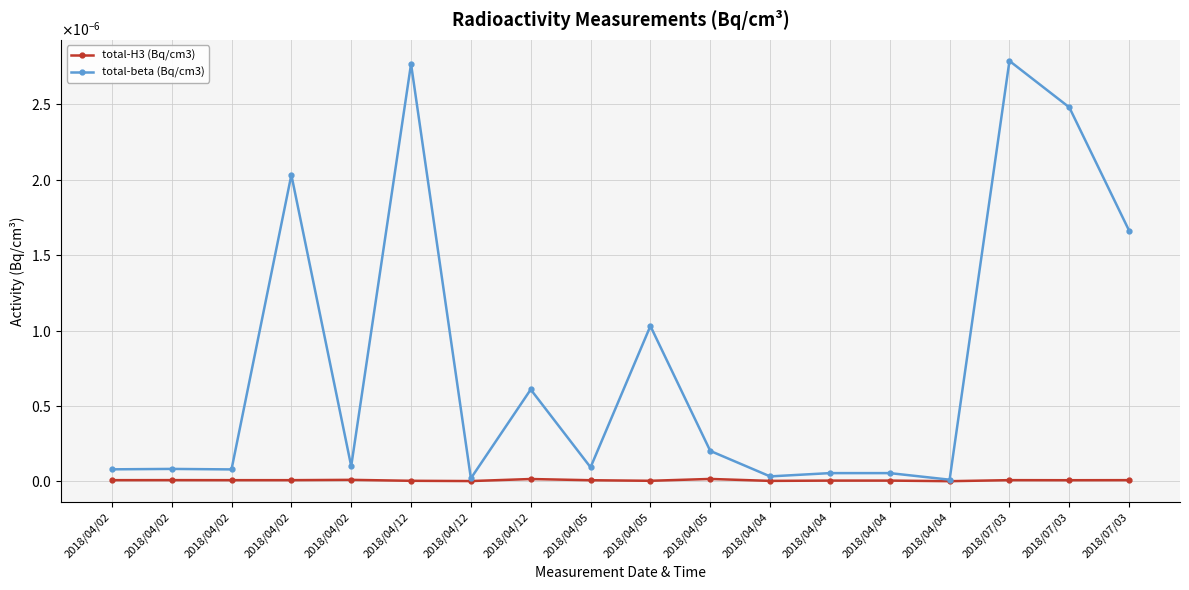

Is it true that total-H3 (Bq/cm3) equals 0.0 at 2018/04/02?

True